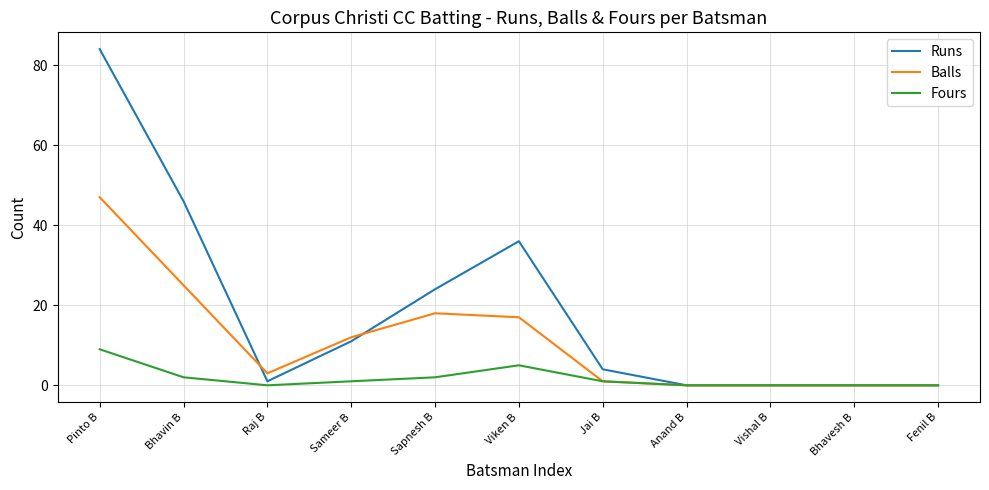

What position from the left is Sapnesh B?

5